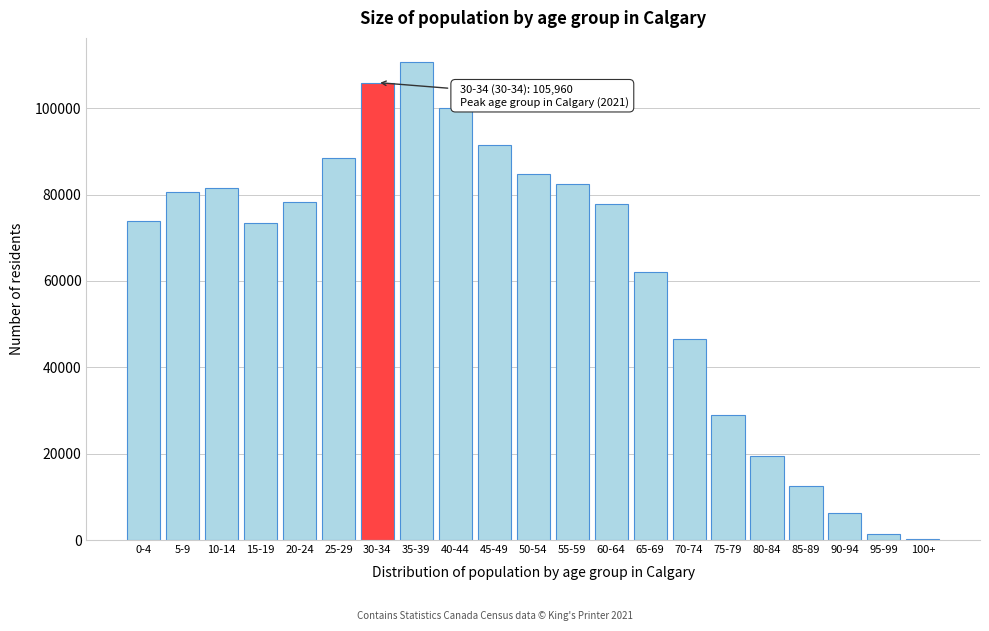

Approximately how many times larger is the value at 5-9 compared to 30-34?

0.8